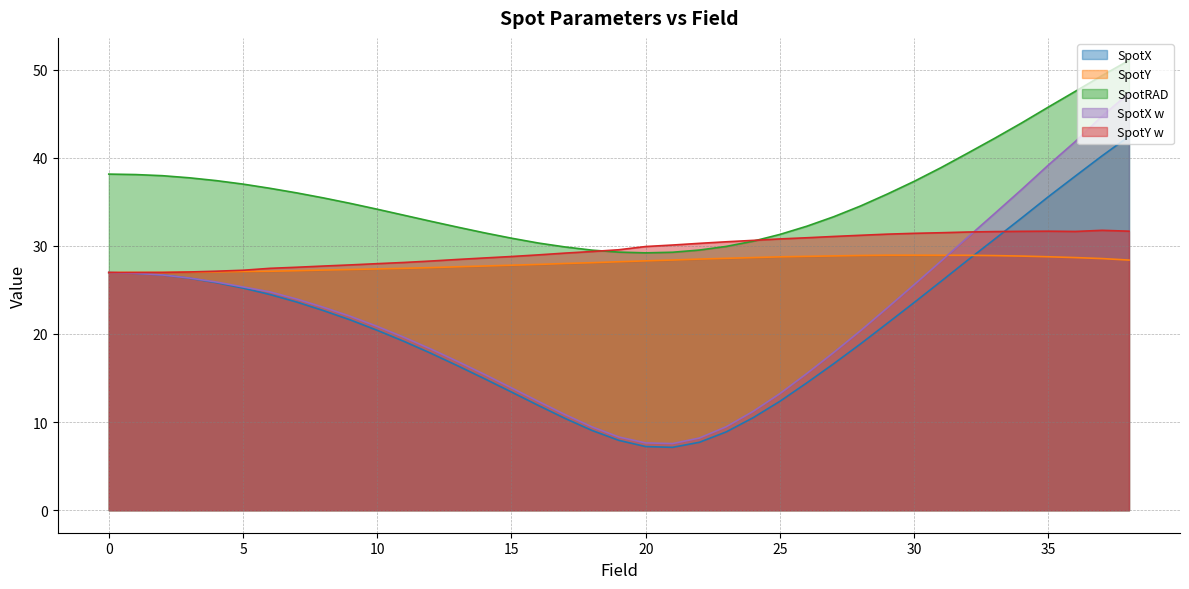

What is the value of the SpotY w point at the 19th from the left?

29.4